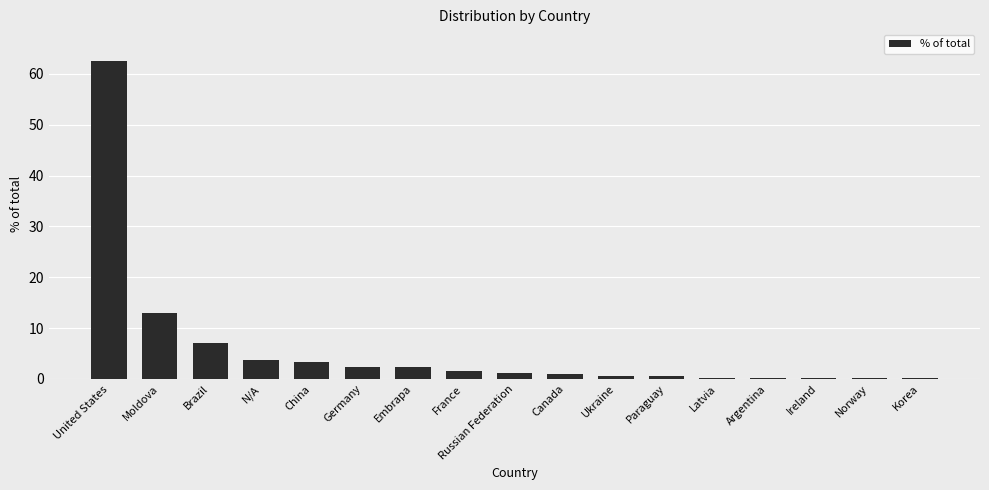

At which label is the value closest to 31?

Moldova